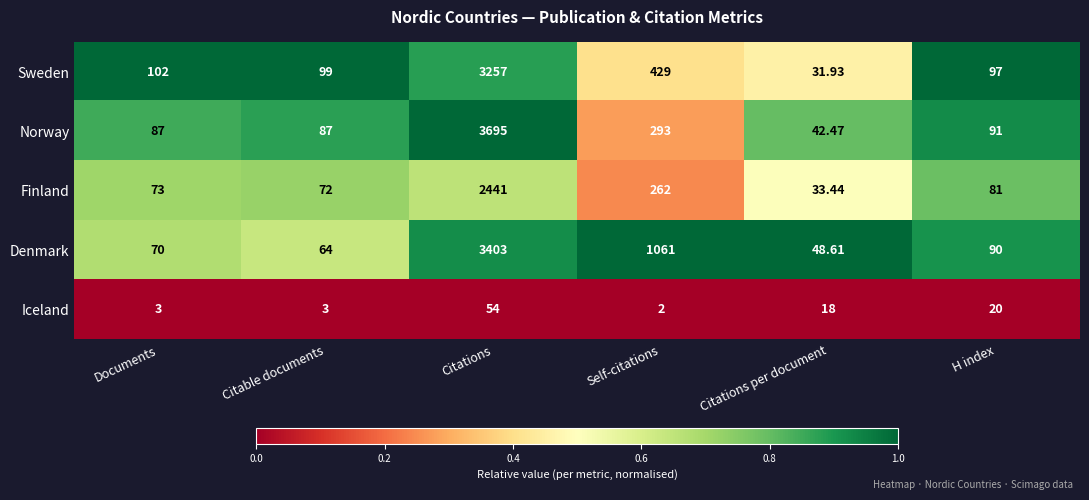

Where does the Norway series first go above 91?

Citations